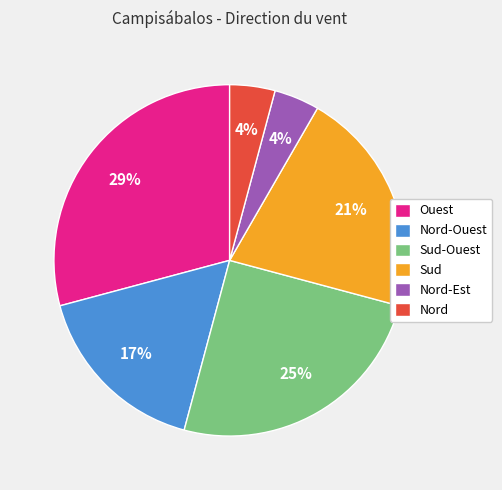

Is there a majority slice in this chart?

No